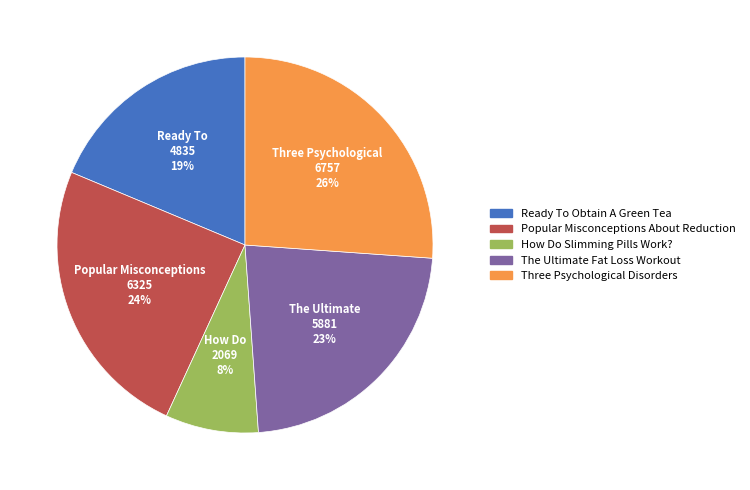

The How Do Slimming Pills Work? slice represents 8% of the pie. True or false?

True